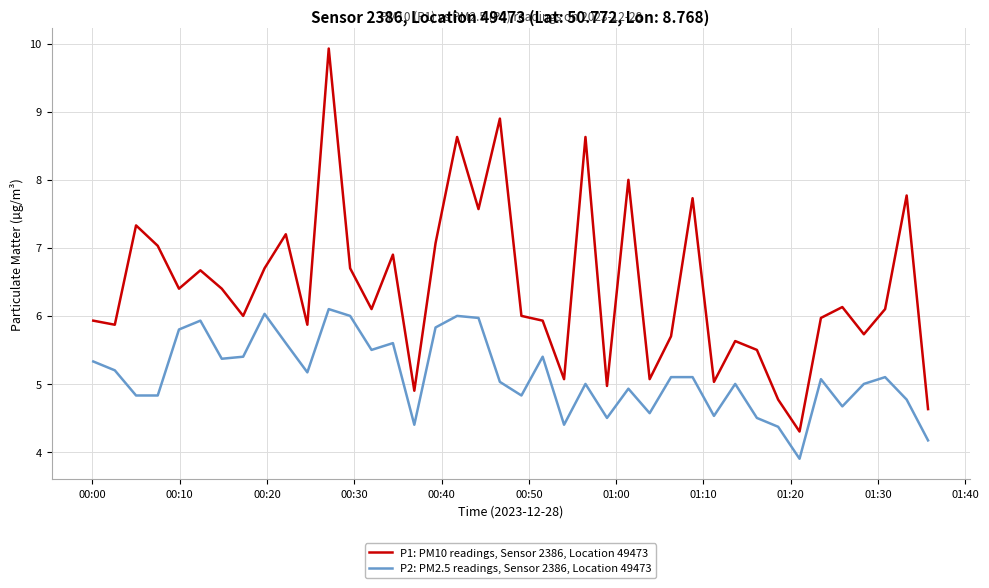

In P1: PM10 readings, Sensor 2386, Location 49473, how many points are lower than both neighbors (excluding endpoints)?

13